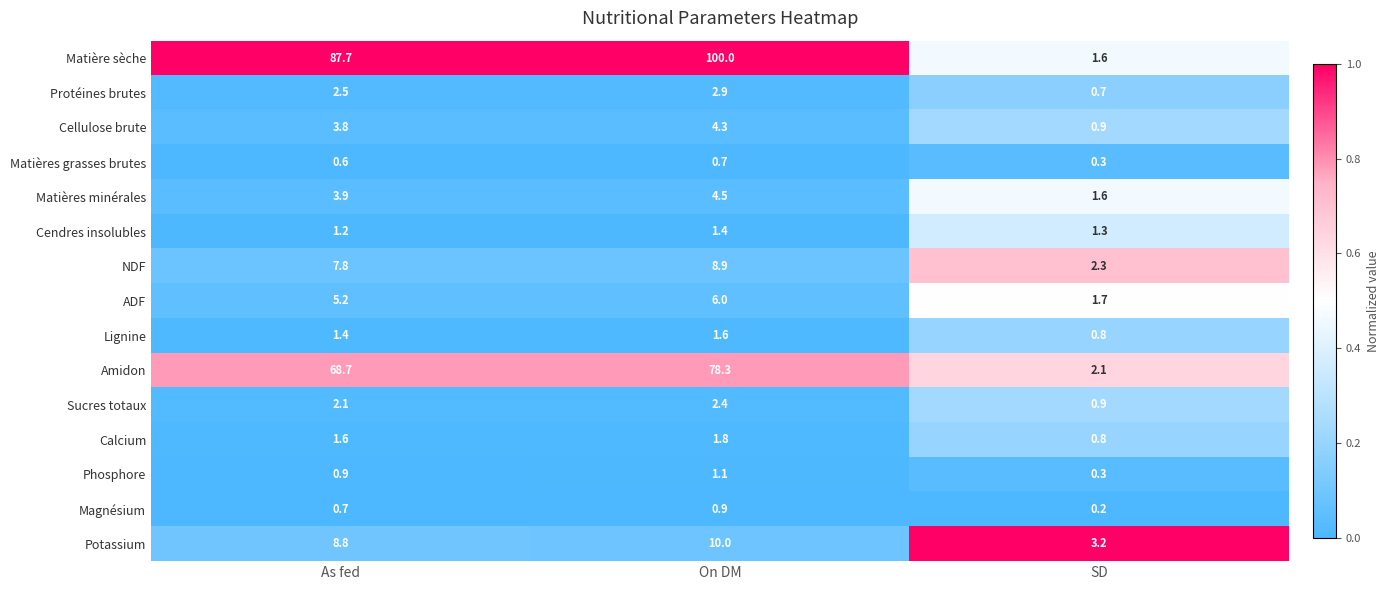

Count the number of categories in the chart.

3